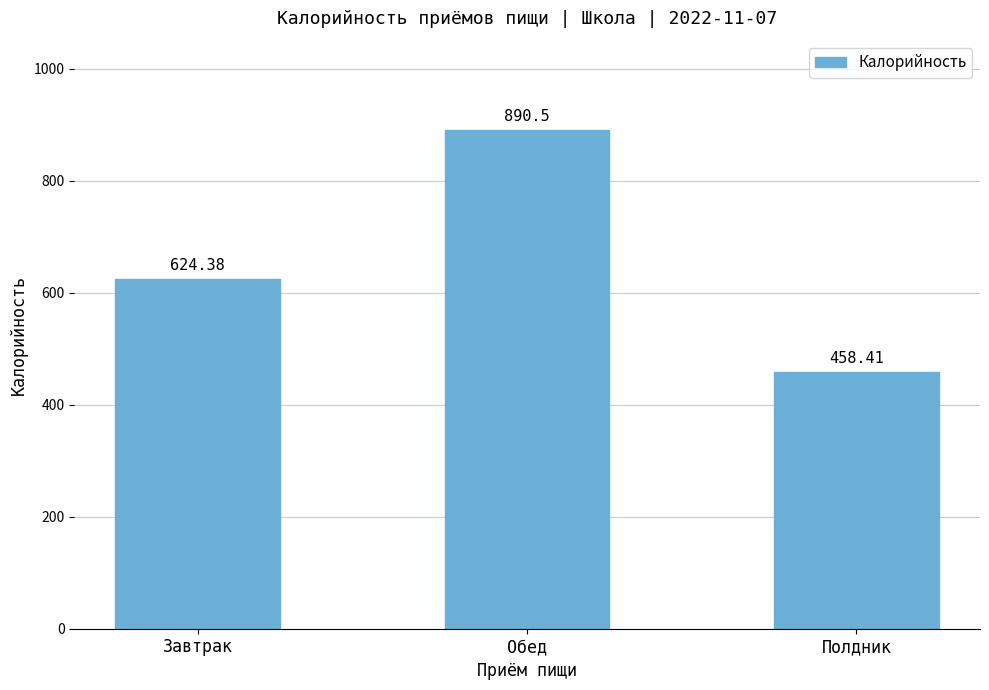

Which category has the highest value across all series?

Обед